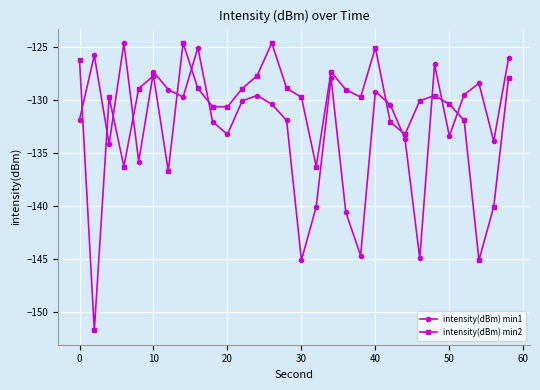

At how many categories does at least one series exceed -139?

30